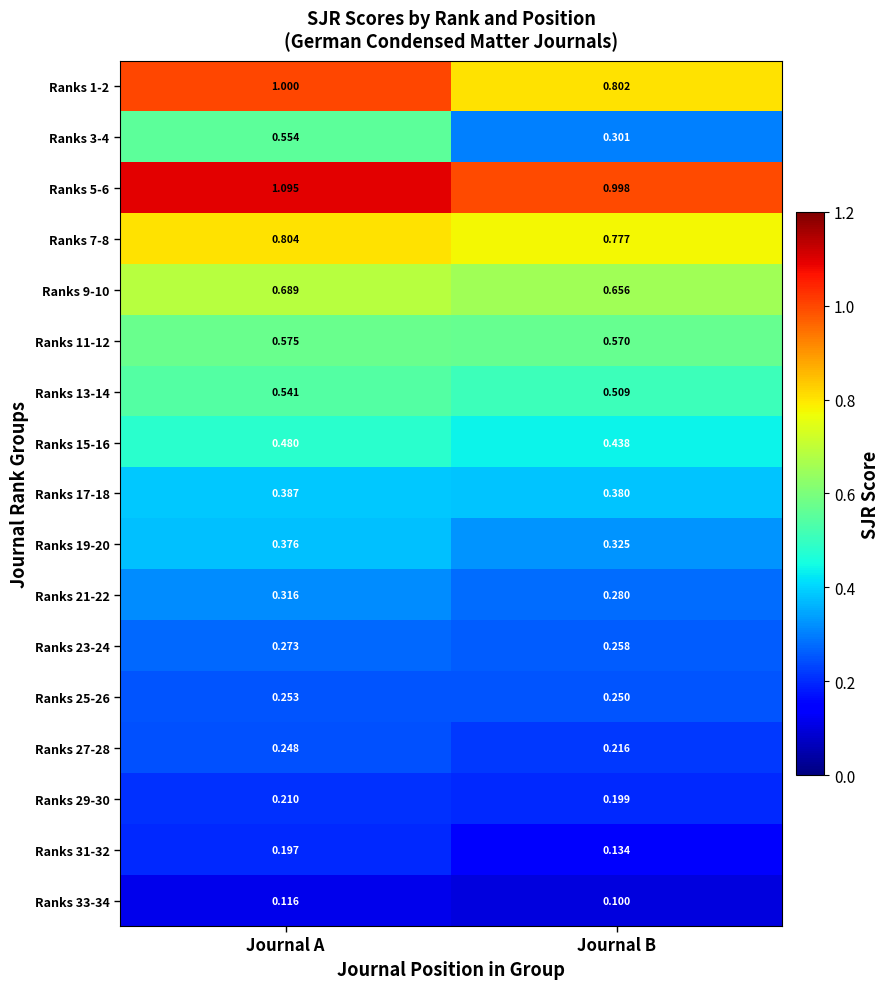

Where is Ranks 11-12 nearest to the value 0?

Journal B